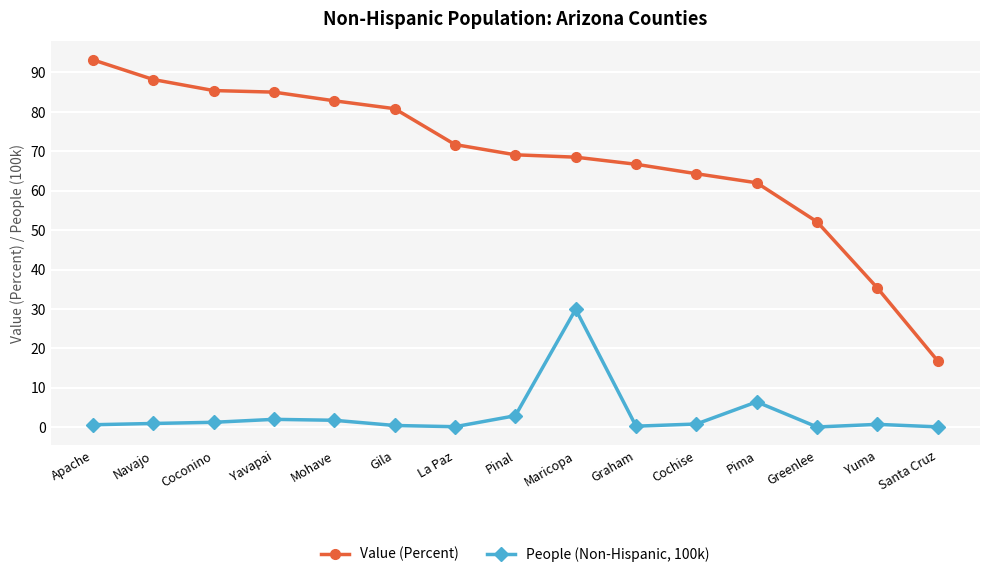

Is it true that People (Non-Hispanic, 100k) equals 0.1 at Greenlee?

True